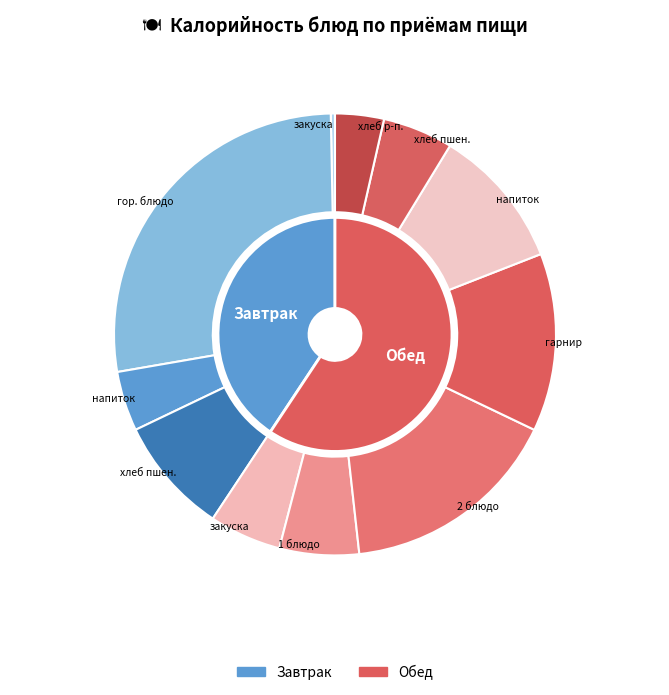

How many slices are in this pie chart?

11